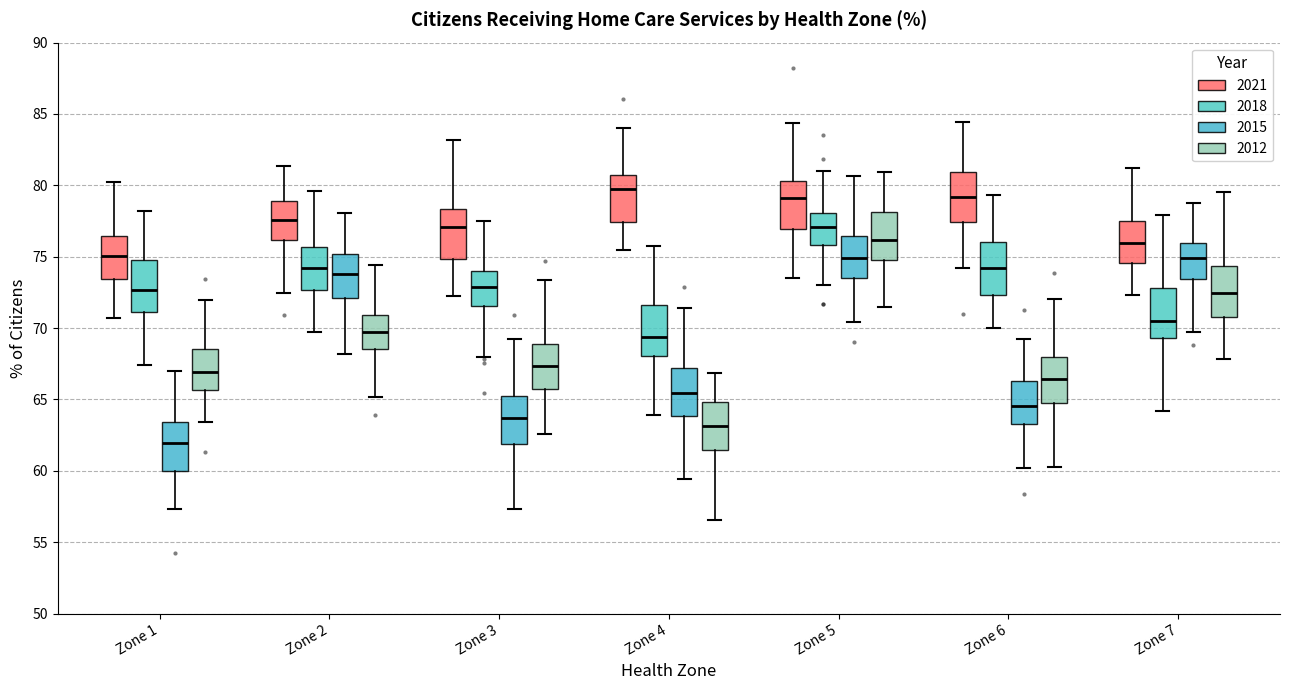

Reading left to right, transcribe this box plot: for each box, give where its median line is, the range the box spans, and where its two whiskers end, as read against the y-axis. The values are not printed on the chart, so give them approximately, as read against the axis.

Zone 1 (2021): median 75.0, box 73.5 to 76.5, whiskers 70.5 to 80.0
Zone 1 (2018): median 72.5, box 71.0 to 74.5, whiskers 67.5 to 78.0
Zone 1 (2015): median 62.0, box 60.0 to 63.5, whiskers 57.5 to 67.0
Zone 1 (2012): median 67.0, box 65.5 to 68.5, whiskers 63.5 to 72.0
Zone 2 (2021): median 77.5, box 76.0 to 79.0, whiskers 72.5 to 81.5
Zone 2 (2018): median 74.0, box 72.5 to 75.5, whiskers 69.5 to 79.5
Zone 2 (2015): median 74.0, box 72.0 to 75.0, whiskers 68.0 to 78.0
Zone 2 (2012): median 70.0, box 68.5 to 71.0, whiskers 65.0 to 74.5
Zone 3 (2021): median 77.0, box 75.0 to 78.5, whiskers 72.5 to 83.0
Zone 3 (2018): median 73.0, box 71.5 to 74.0, whiskers 68.0 to 77.5
Zone 3 (2015): median 63.5, box 62.0 to 65.0, whiskers 57.5 to 69.0
Zone 3 (2012): median 67.5, box 65.5 to 69.0, whiskers 62.5 to 73.5
Zone 4 (2021): median 80.0, box 77.5 to 80.5, whiskers 75.5 to 84.0
Zone 4 (2018): median 69.5, box 68.0 to 71.5, whiskers 64.0 to 75.5
Zone 4 (2015): median 65.5, box 64.0 to 67.0, whiskers 59.5 to 71.5
Zone 4 (2012): median 63.0, box 61.5 to 65.0, whiskers 56.5 to 67.0
Zone 5 (2021): median 79.0, box 77.0 to 80.5, whiskers 73.5 to 84.5
Zone 5 (2018): median 77.0, box 76.0 to 78.0, whiskers 73.0 to 81.0
Zone 5 (2015): median 75.0, box 73.5 to 76.5, whiskers 70.5 to 80.5
Zone 5 (2012): median 76.0, box 75.0 to 78.0, whiskers 71.5 to 81.0
Zone 6 (2021): median 79.0, box 77.5 to 81.0, whiskers 74.0 to 84.5
Zone 6 (2018): median 74.0, box 72.5 to 76.0, whiskers 70.0 to 79.5
Zone 6 (2015): median 64.5, box 63.5 to 66.5, whiskers 60.0 to 69.5
Zone 6 (2012): median 66.5, box 64.5 to 68.0, whiskers 60.5 to 72.0
Zone 7 (2021): median 76.0, box 74.5 to 77.5, whiskers 72.5 to 81.0
Zone 7 (2018): median 70.5, box 69.5 to 73.0, whiskers 64.0 to 78.0
Zone 7 (2015): median 75.0, box 73.5 to 76.0, whiskers 69.5 to 79.0
Zone 7 (2012): median 72.5, box 71.0 to 74.5, whiskers 68.0 to 79.5